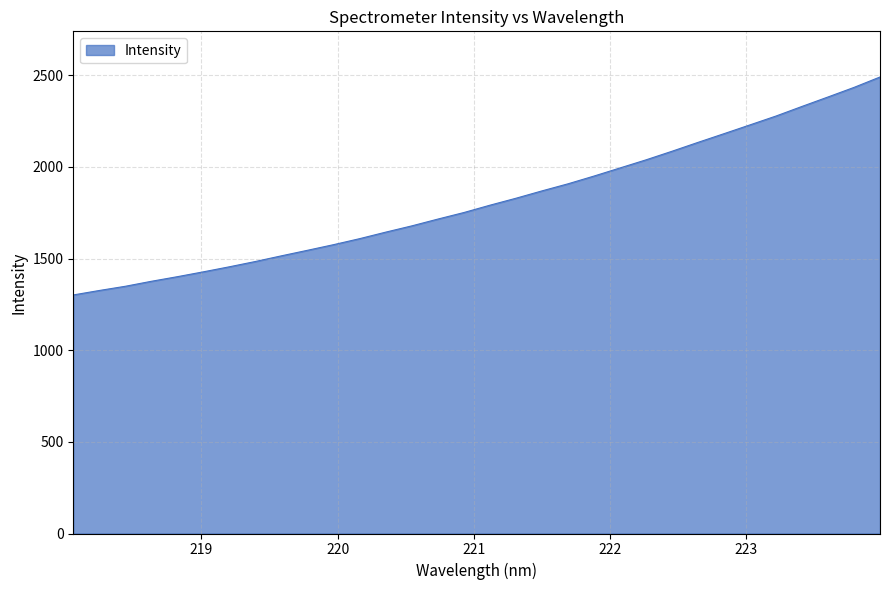

What is the difference between the maximum and minimum values?

1189.0